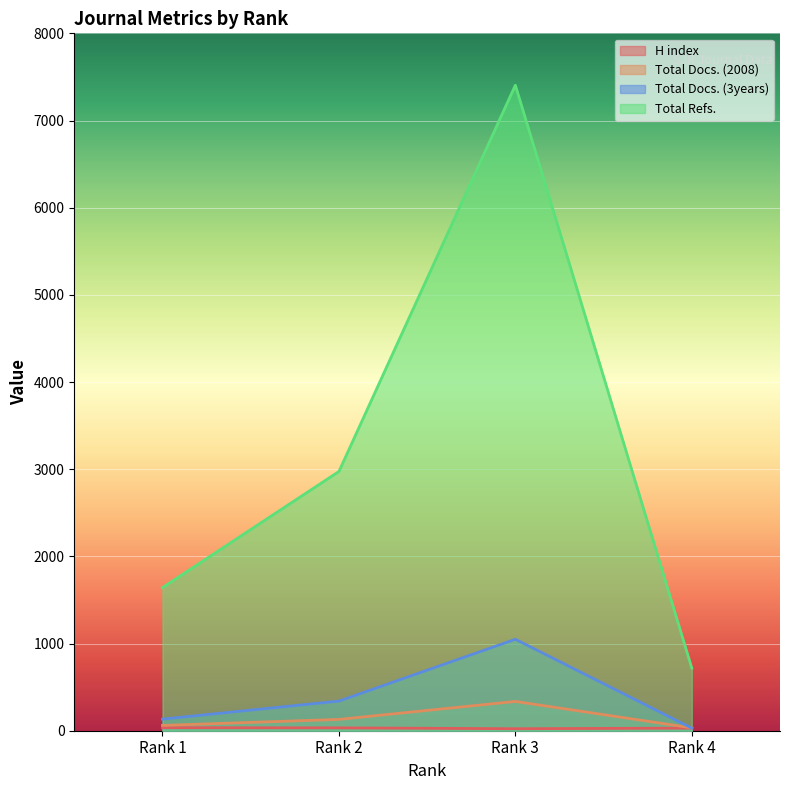

After their last crossing, which series has the higher values: Total Docs. (2008) or Total Docs. (3years)?

Total Docs. (2008)